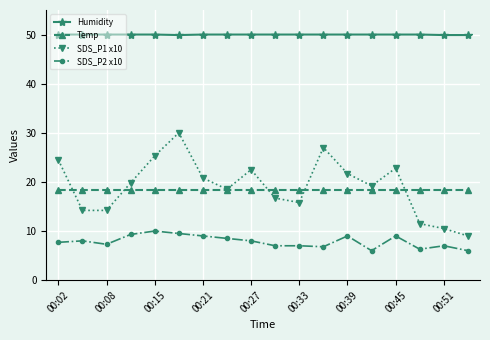

Which series has the largest total across all categories?

Humidity